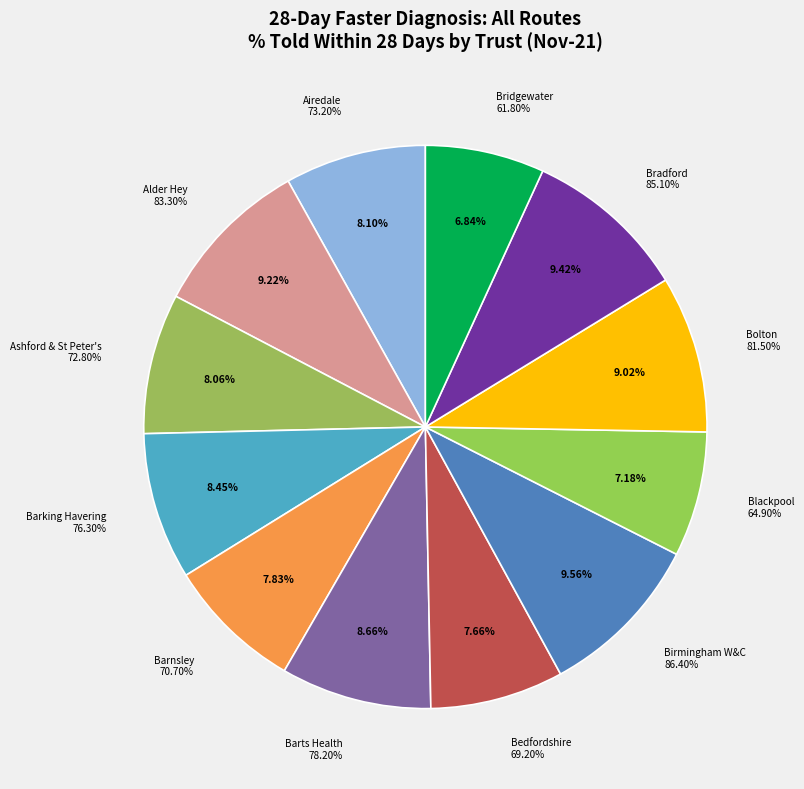

Does ALDER HEY CHILDREN'S NHS FOUNDATION TRUST represent more than half of the total?

No